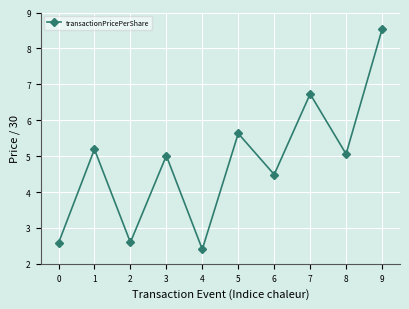

What is the change in value from 3 to 7?

+1.7